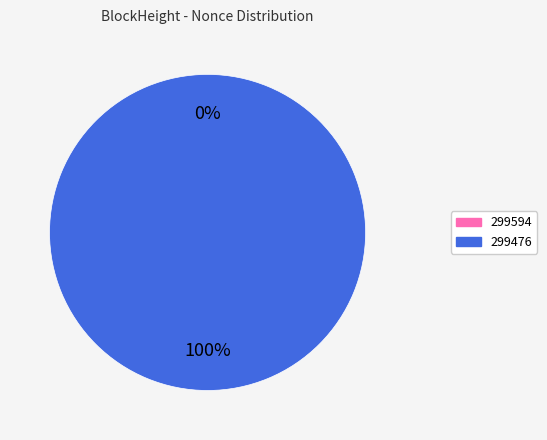

What percentage do 299594 and 299476 together represent?

100.0%